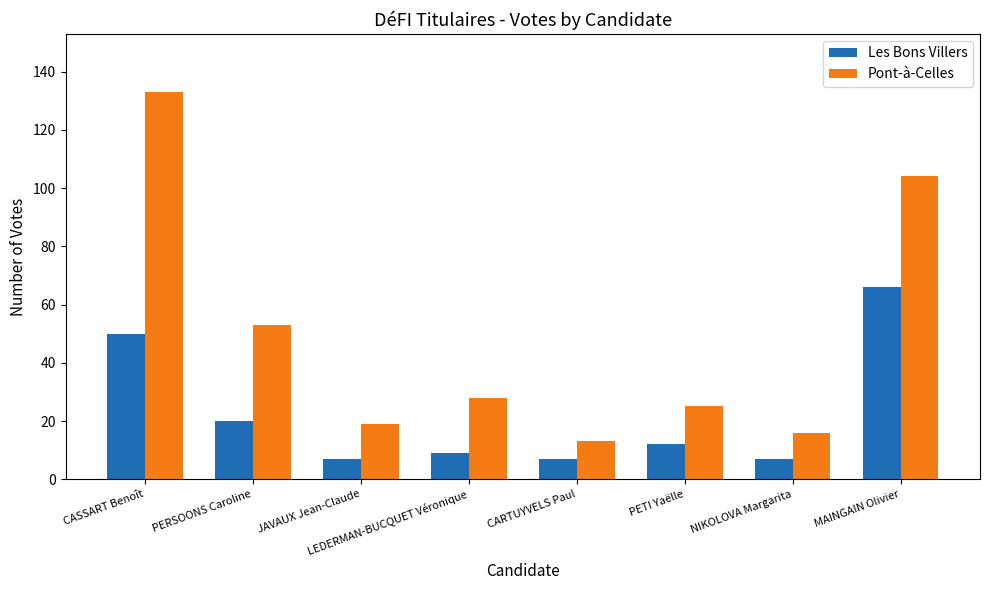

At JAVAUX Jean-Claude, list the series in order from largest to smallest.

Pont-à-Celles, Les Bons Villers